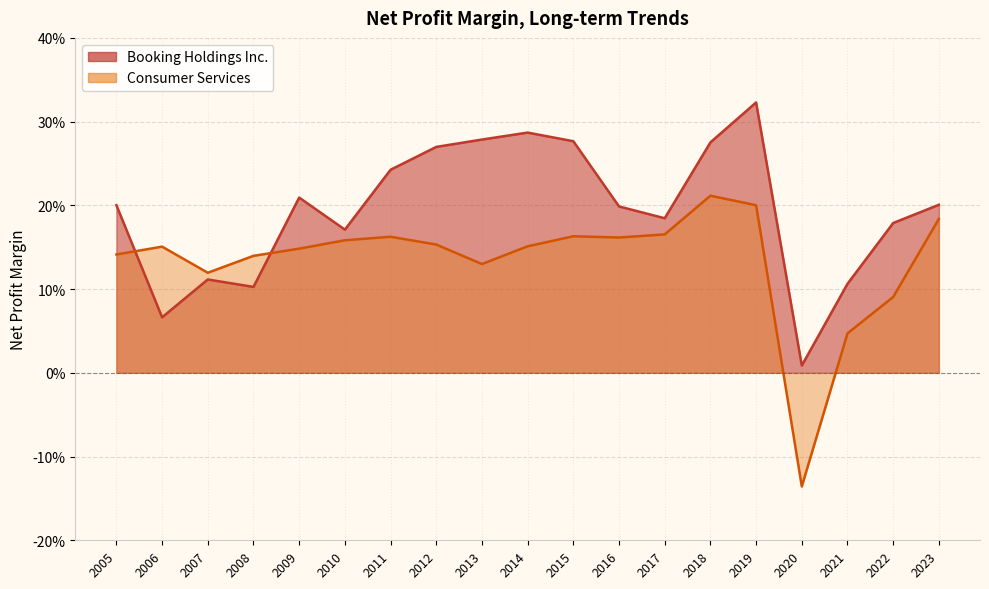

Read the Consumer Services value at 2016.

0.2